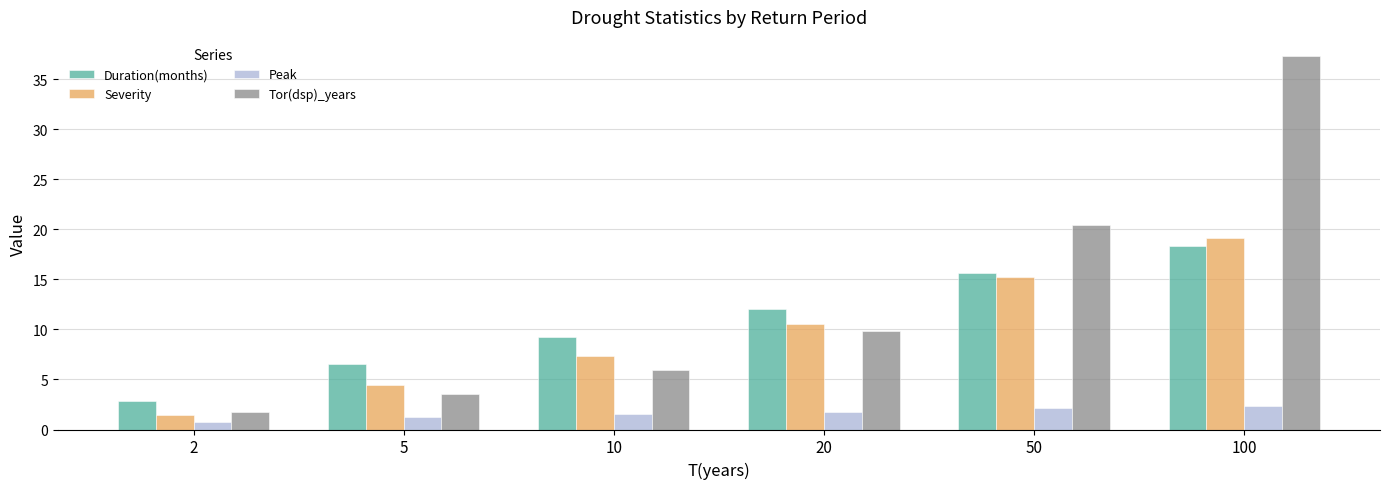

What is the difference between the highest and lowest values at 100?

35.1